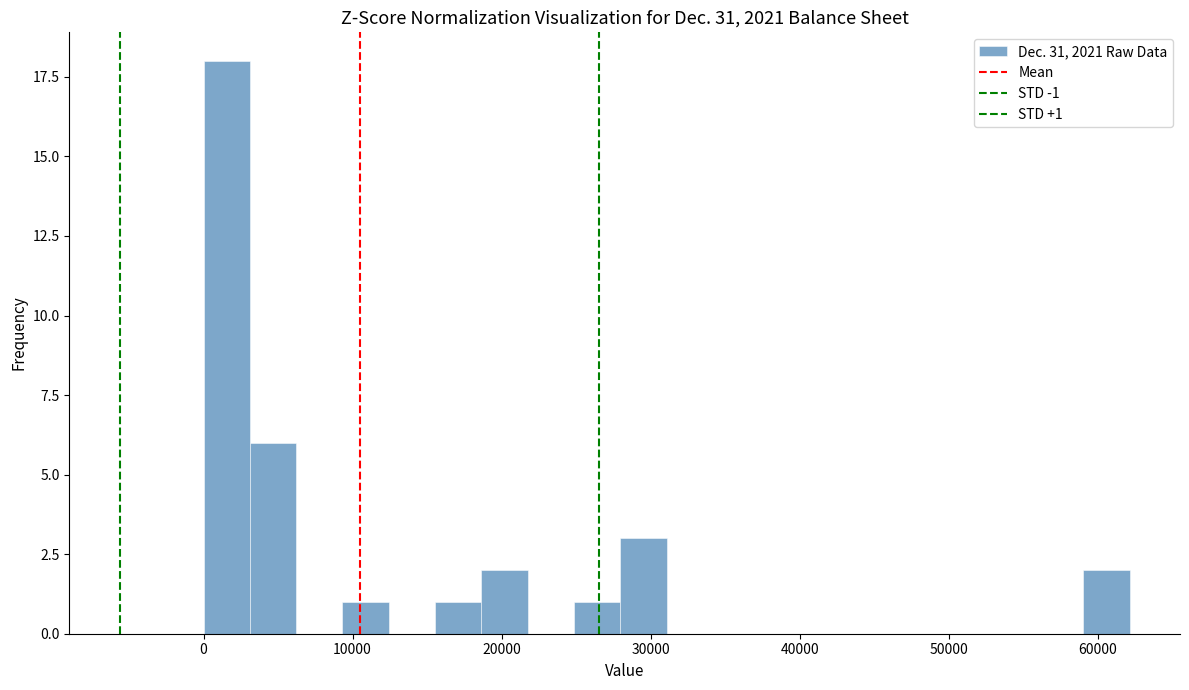

Around what value on the x-axis is the tallest bar? Give the approximate position of its centre, as read against the axis.

2000